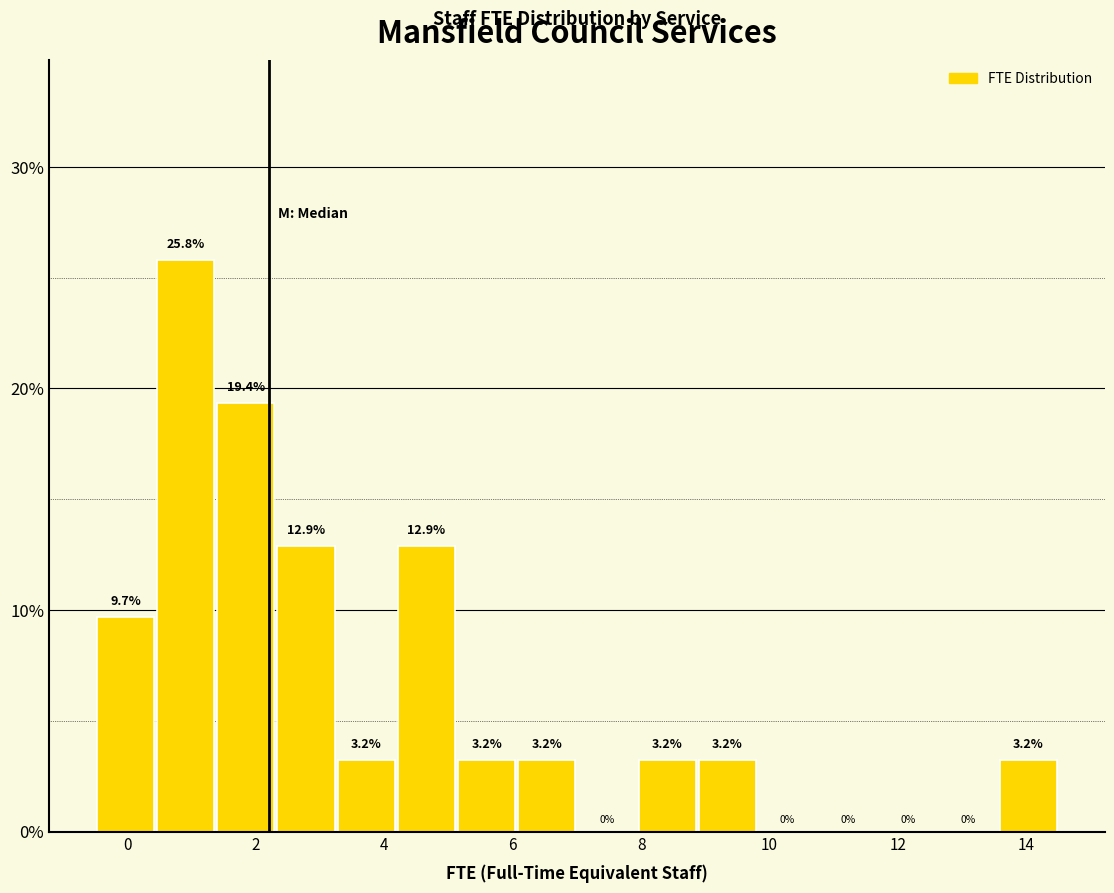

Which range on the x-axis has the tallest bar?

0.4 to 1.4